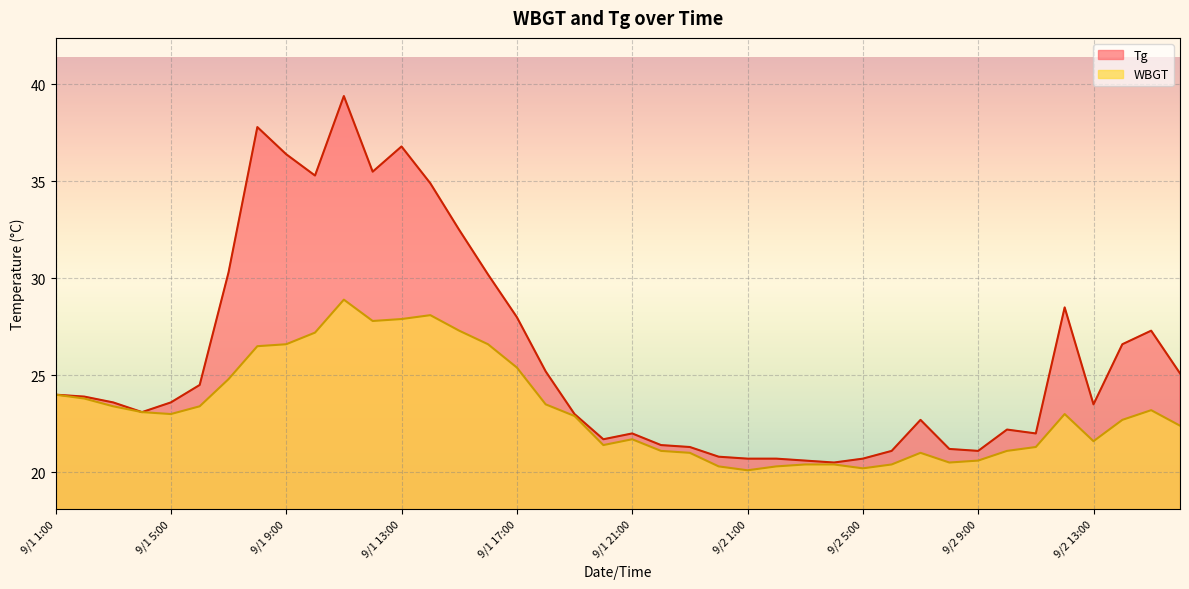

What is the total value across all series at 9/1 7:00?

55.1